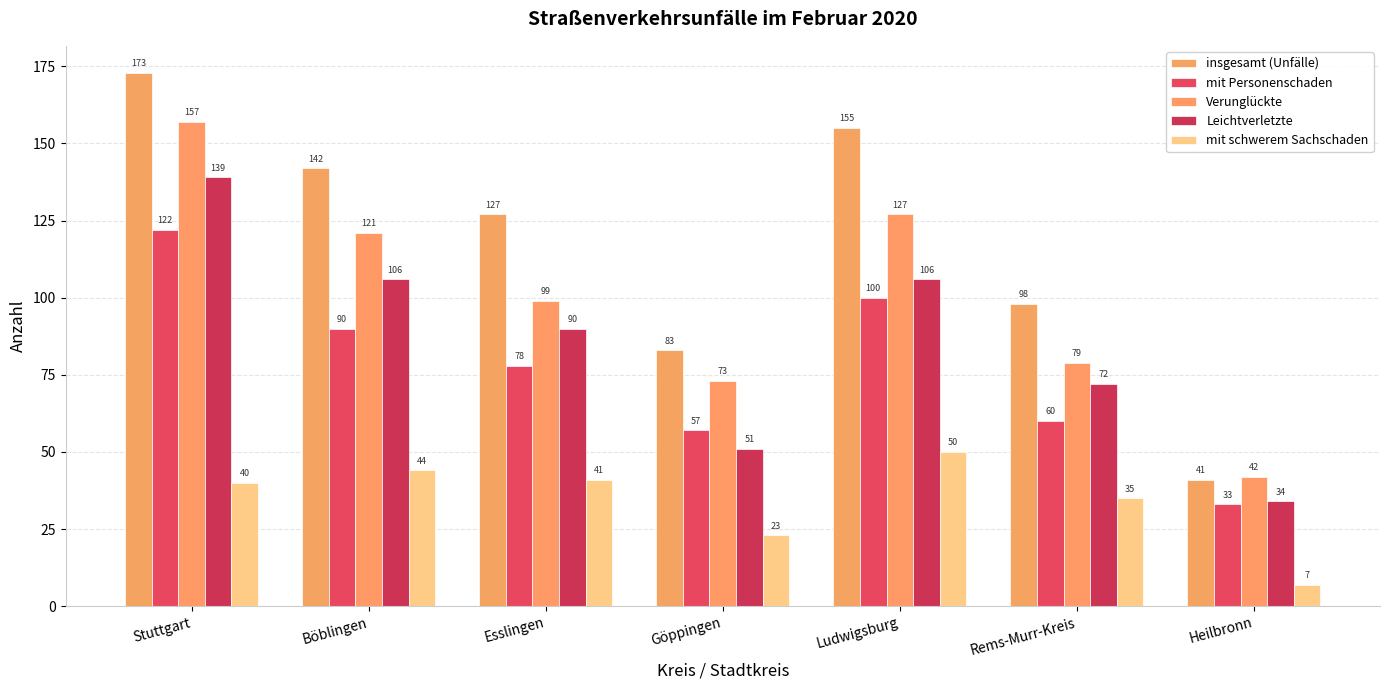

How many bars are there in total?

35